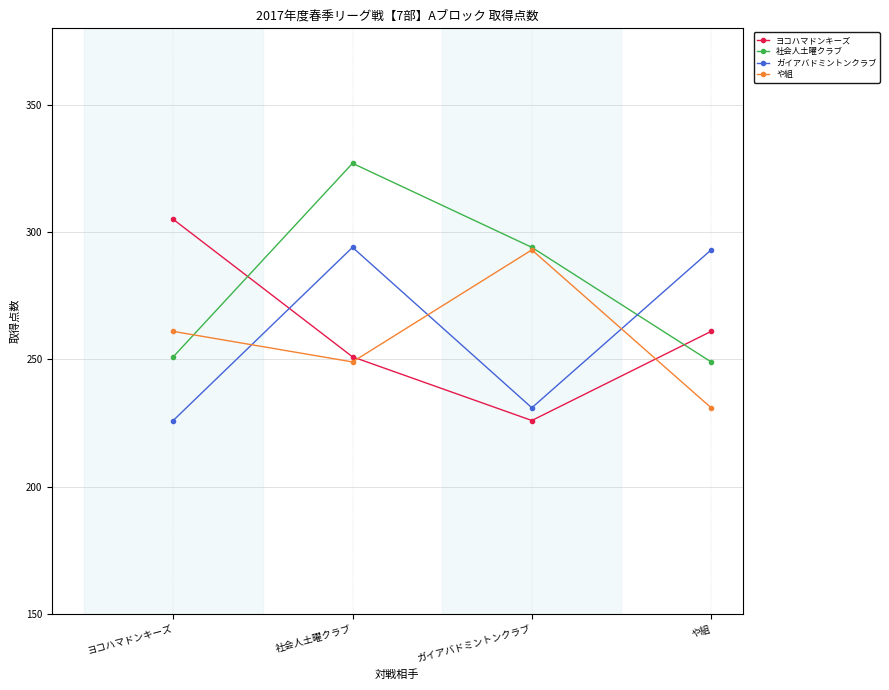

What is the lowest value of the ヨコハマドンキーズ series?

226